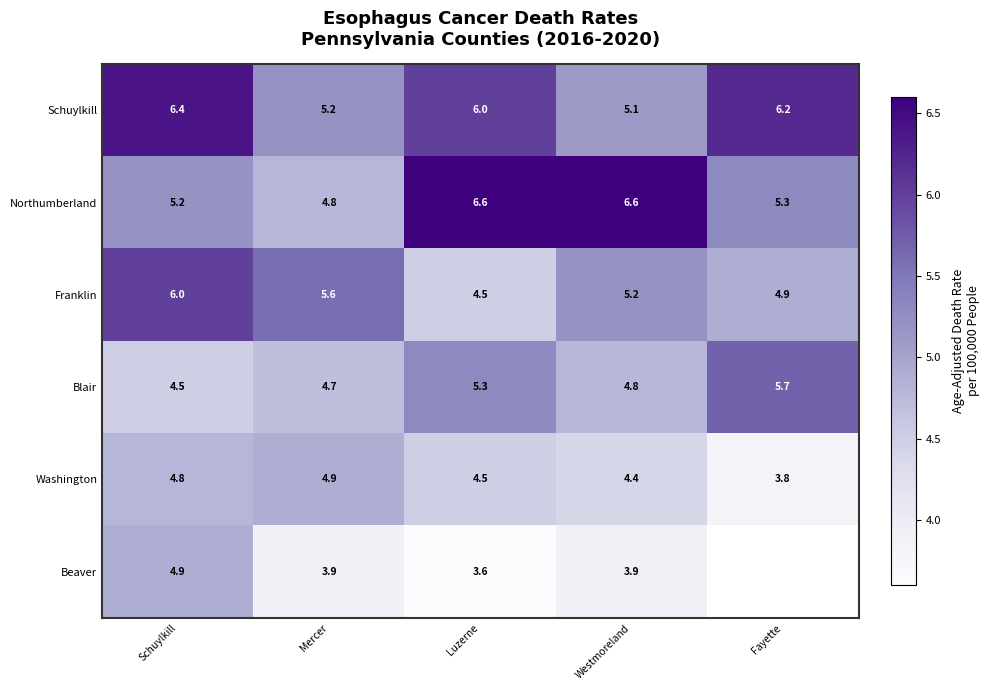

Rank the categories by Washington value from lowest to highest.

Fayette, Westmoreland, Luzerne, Schuylkill, Mercer